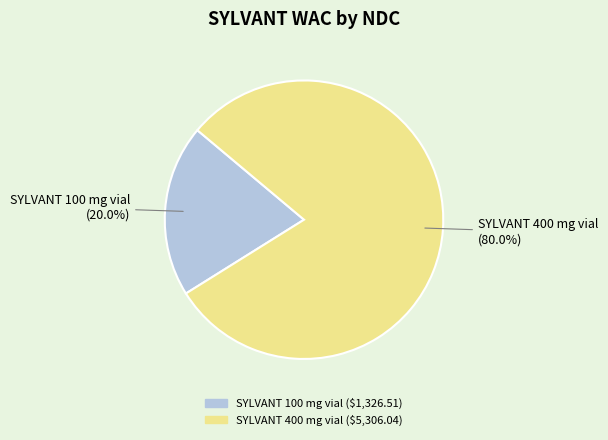

Rank the categories by value from lowest to highest.

SYLVANT 100 mg vial, SYLVANT 400 mg vial